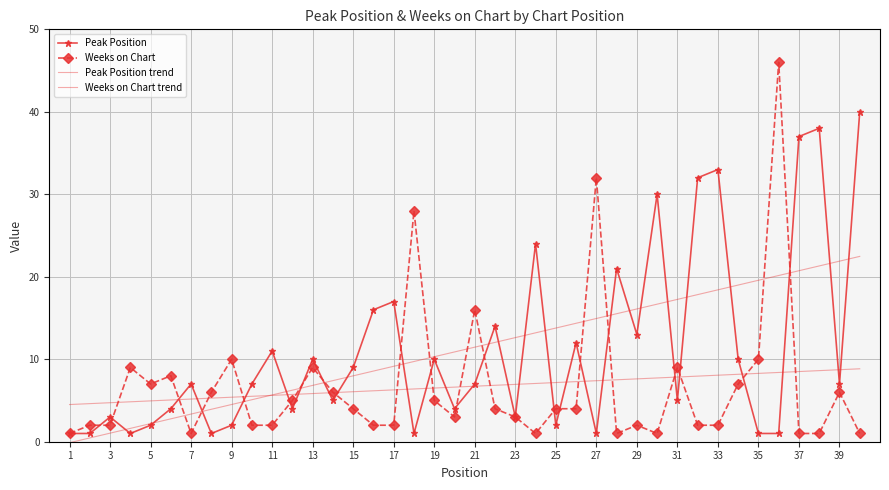

How many intersections are there between Peak Position trend and Weeks on Chart?

13